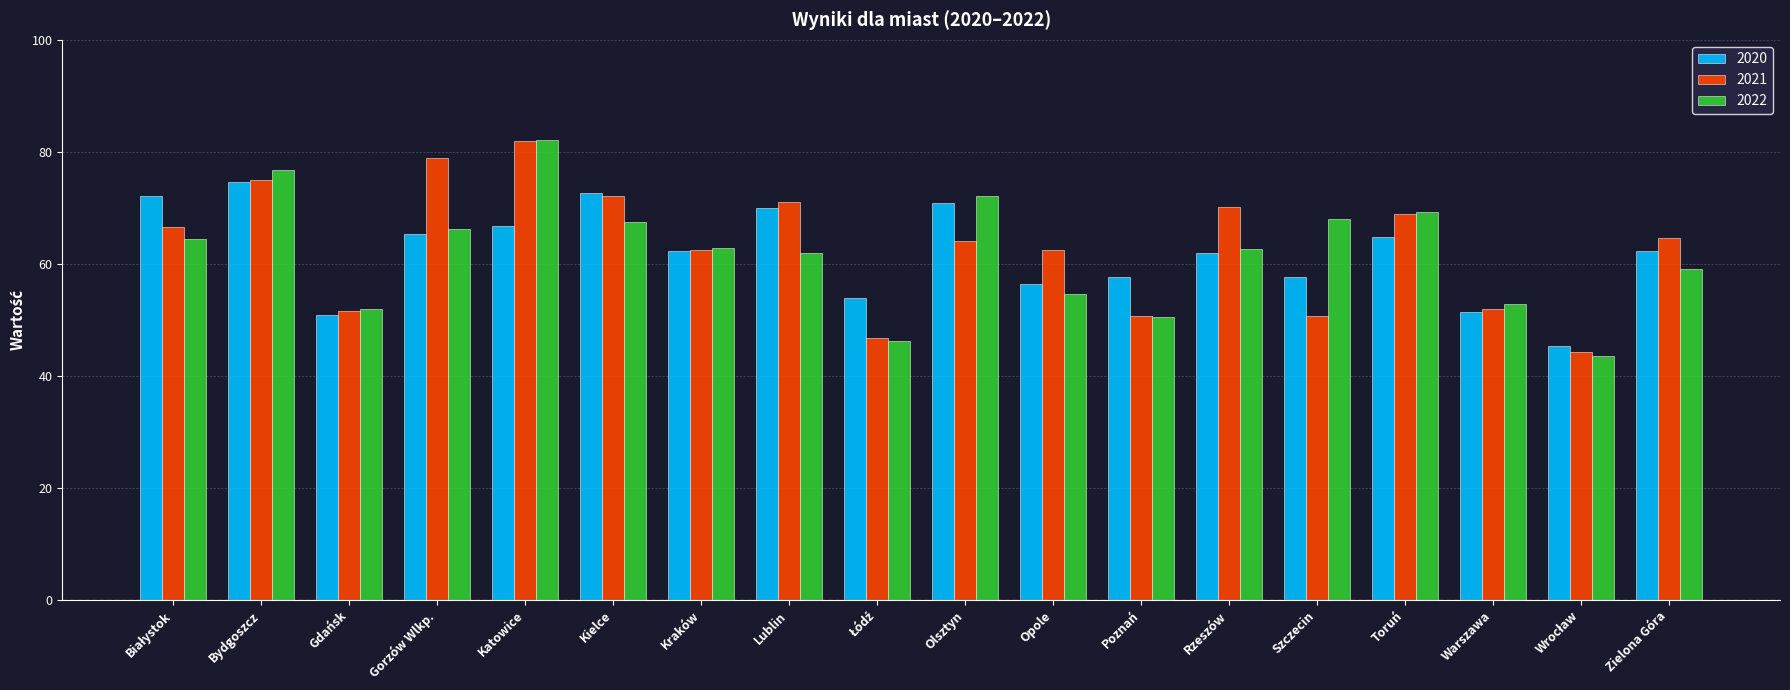

What is the total value across all series at Katowice?

231.0